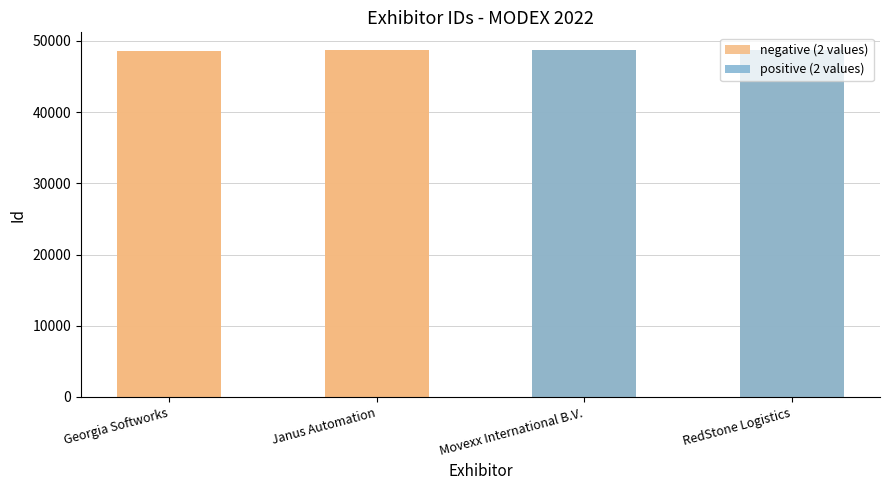

What is the difference between the maximum and minimum values?

230